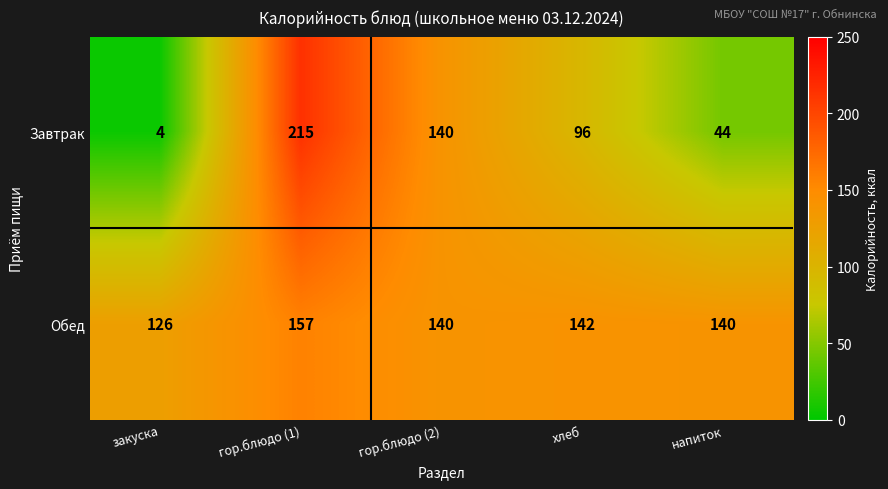

Reading left to right, transcribe all the data shown in this chart.

Завтрак: закуска=4	гор.блюдо (1)=215	гор.блюдо (2)=140	хлеб=96	напиток=44
Обед: закуска=126	гор.блюдо (1)=157	гор.блюдо (2)=140	хлеб=142	напиток=140